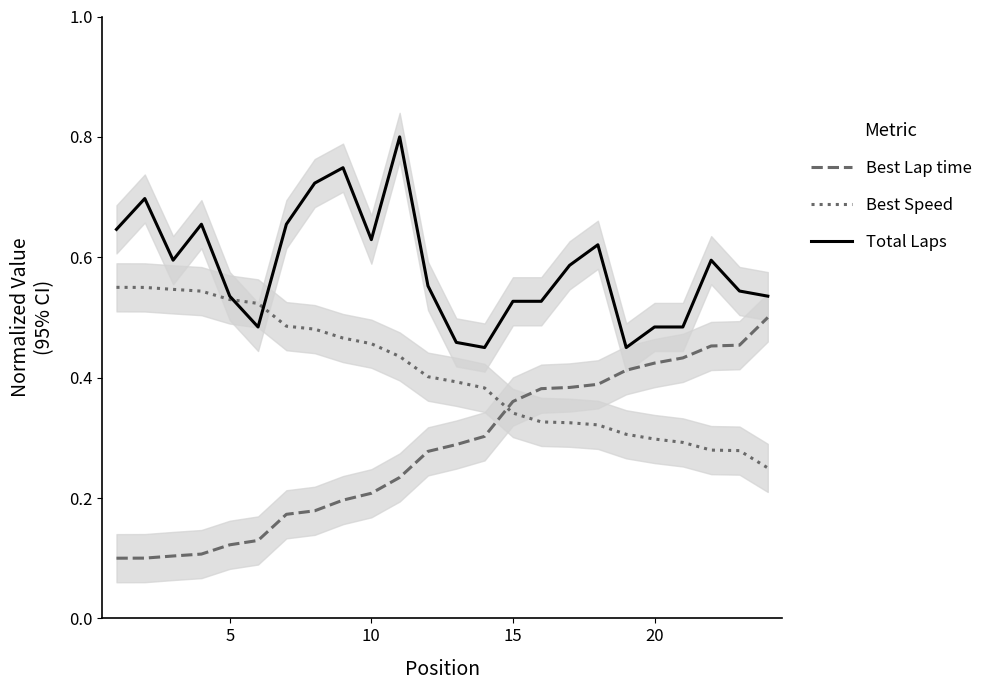

Is it true that Best Lap time equals 0.1 at 20?

False